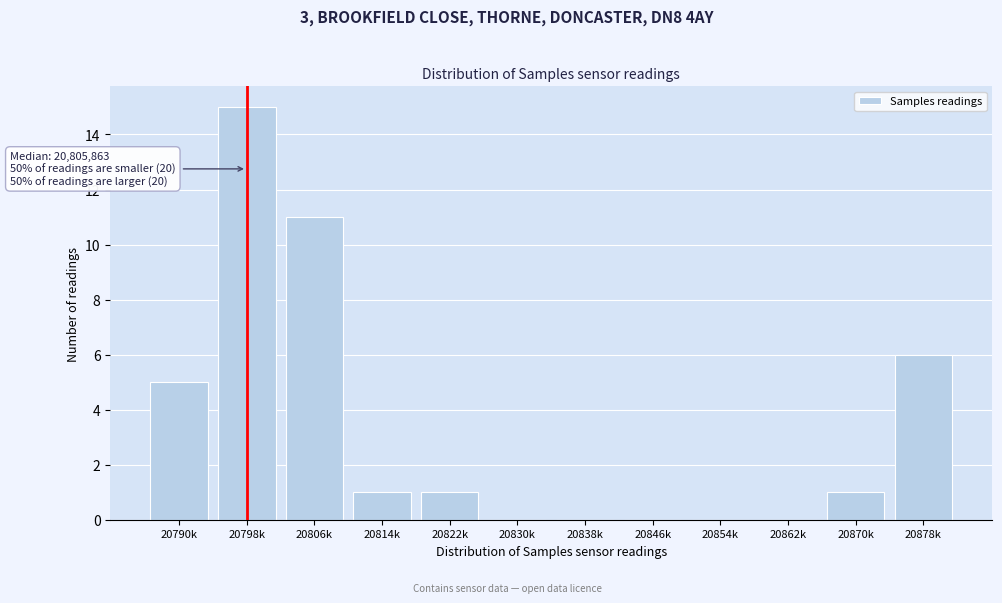

Reading left to right, transcribe all the data shown in this chart.

20790k=5	20798k=15	20806k=11	20814k=1	20822k=1	20830k=0	20838k=0	20846k=0	20854k=0	20862k=0	20870k=1	20878k=6